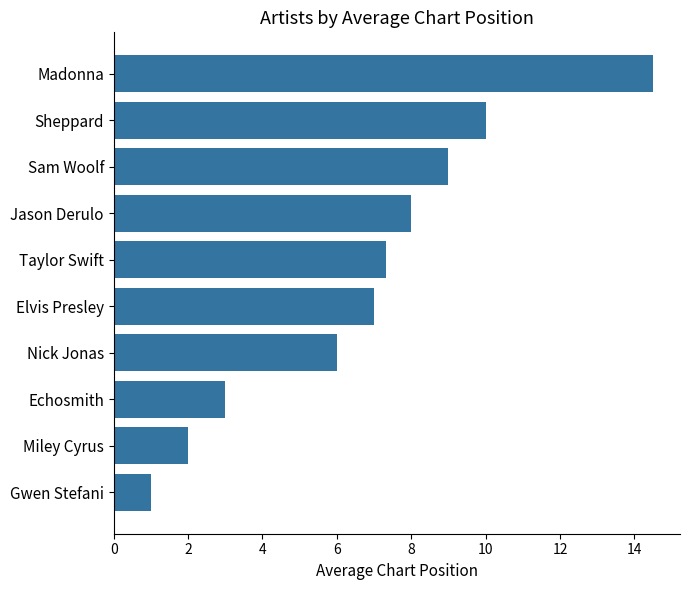

Are the bars grouped side by side (vs. stacked)?

No